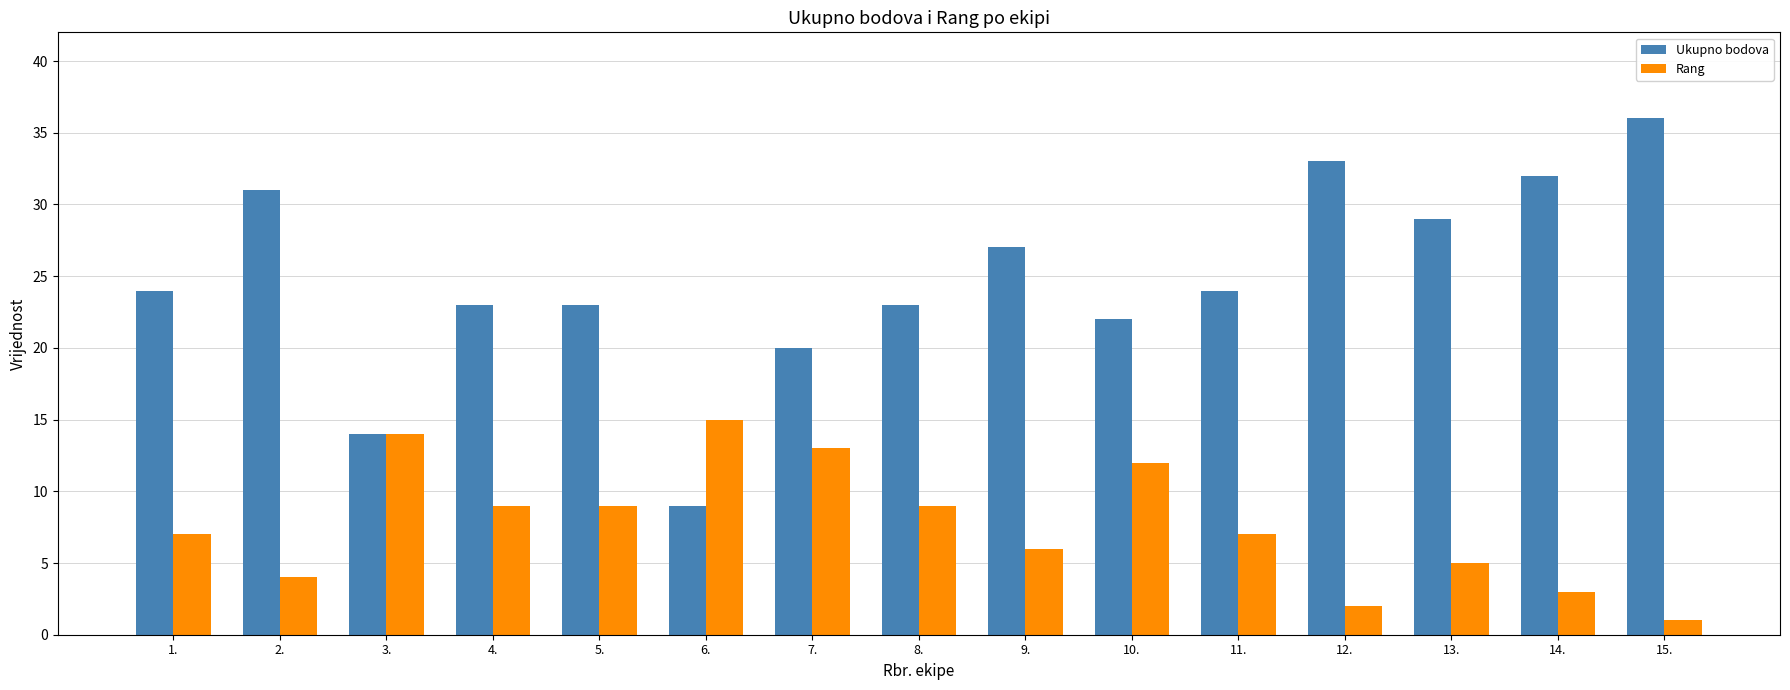

Reading left to right, transcribe all the data shown in this chart.

Ukupno bodova: 24	31	14	23	23	9	20	23	27	22	24	33	29	32	36
Rang: 7	4	14	9	9	15	13	9	6	12	7	2	5	3	1